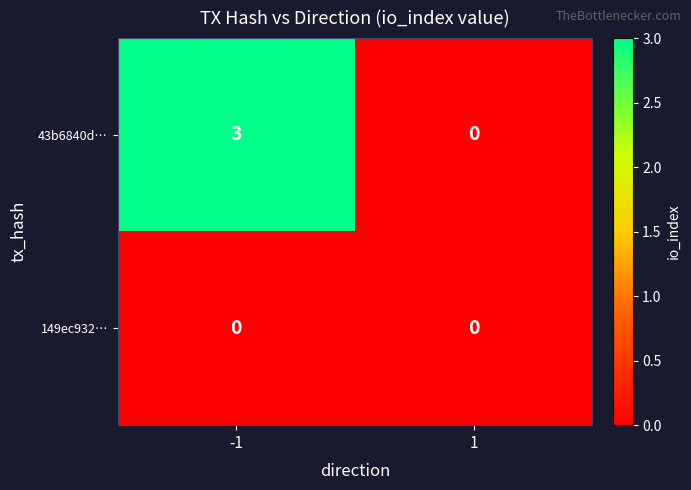

Reading left to right, what are all the values shown in this chart?

43b6840d…: 3	0
149ec932…: 0	0